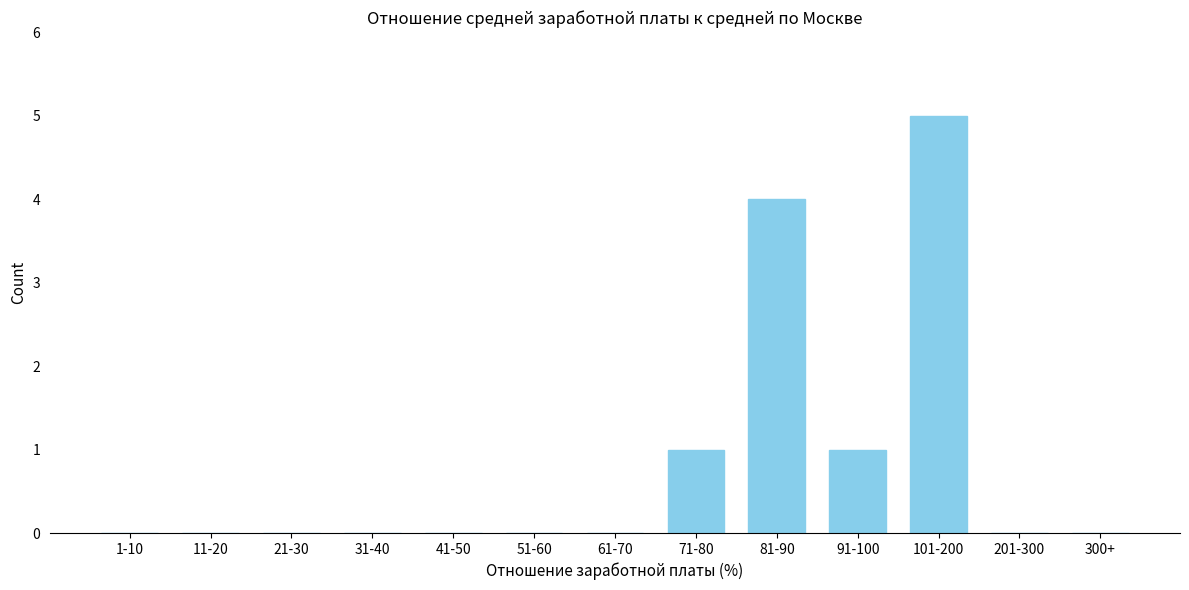

Reading left to right, extract all data points from this chart.

1-10=0	11-20=0	21-30=0	31-40=0	41-50=0	51-60=0	61-70=0	71-80=1	81-90=4	91-100=1	101-200=5	201-300=0	300+=0